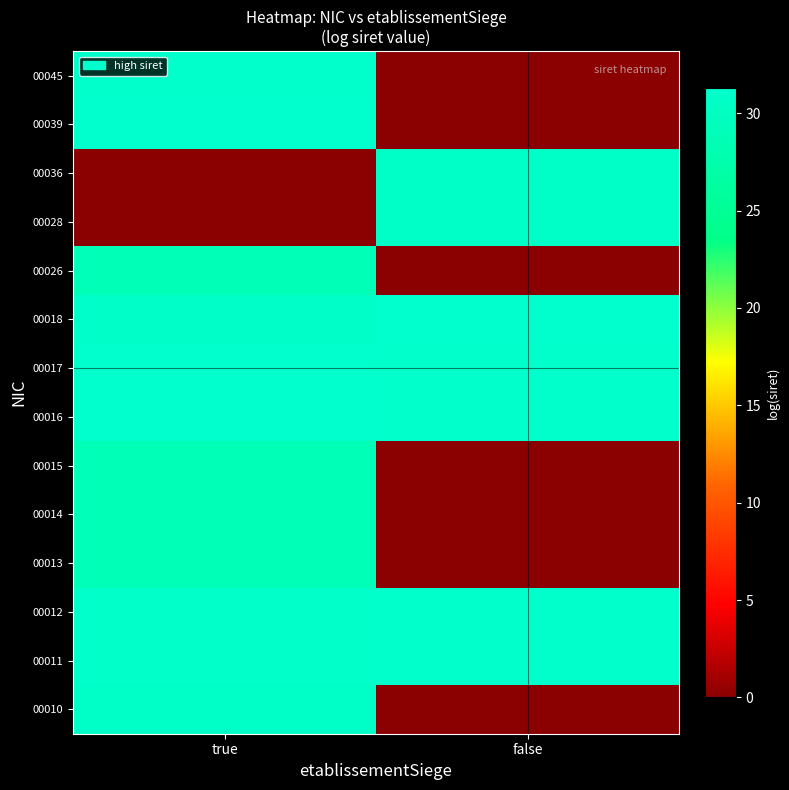

What is the total value across all series at false?

217.2